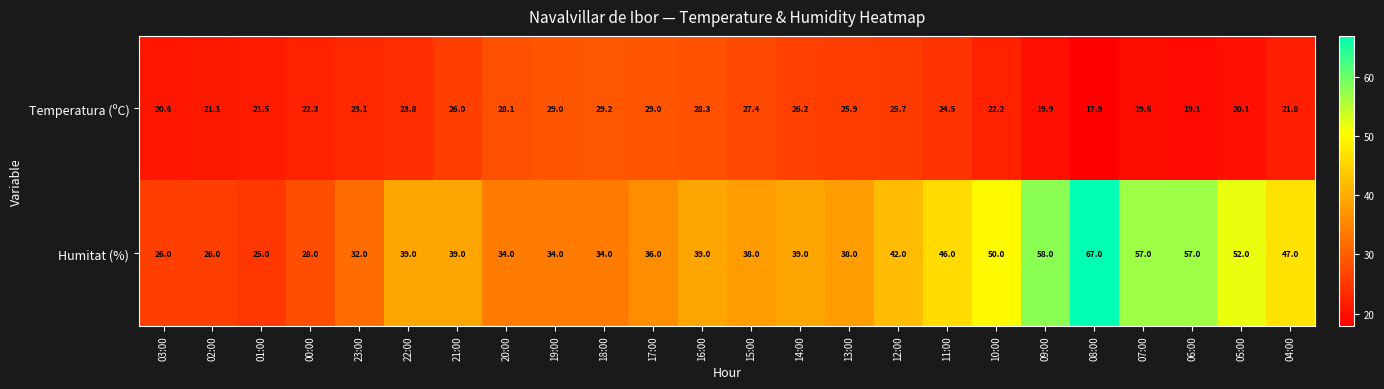

What is the spread (max minus min) of values at 22:00?

15.2